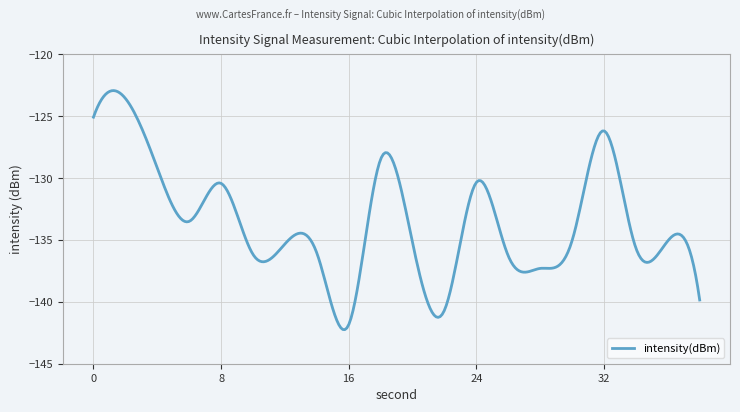

What is the difference between the maximum and minimum values?

19.3